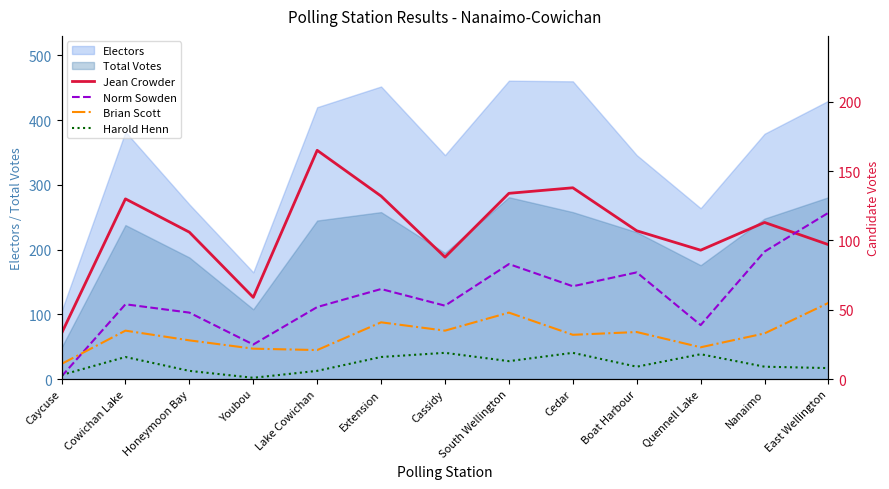

What is the difference between the highest and lowest values at Extension?

116